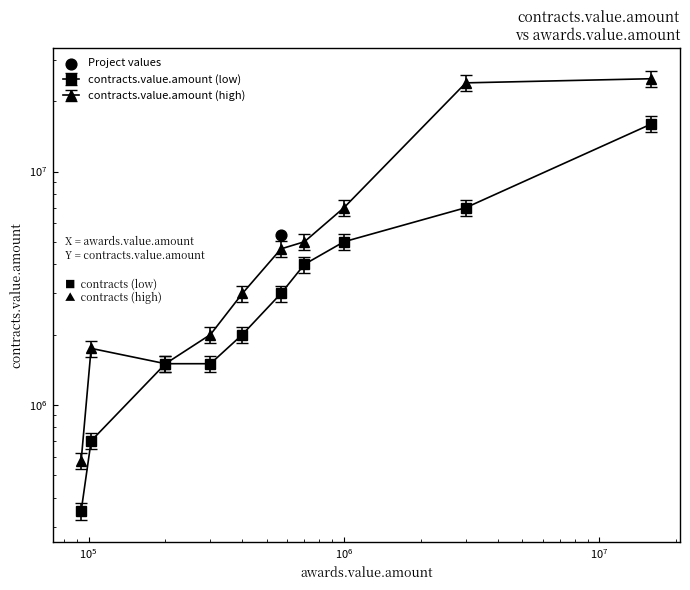

At which category is the sum across all series the highest?

16000000